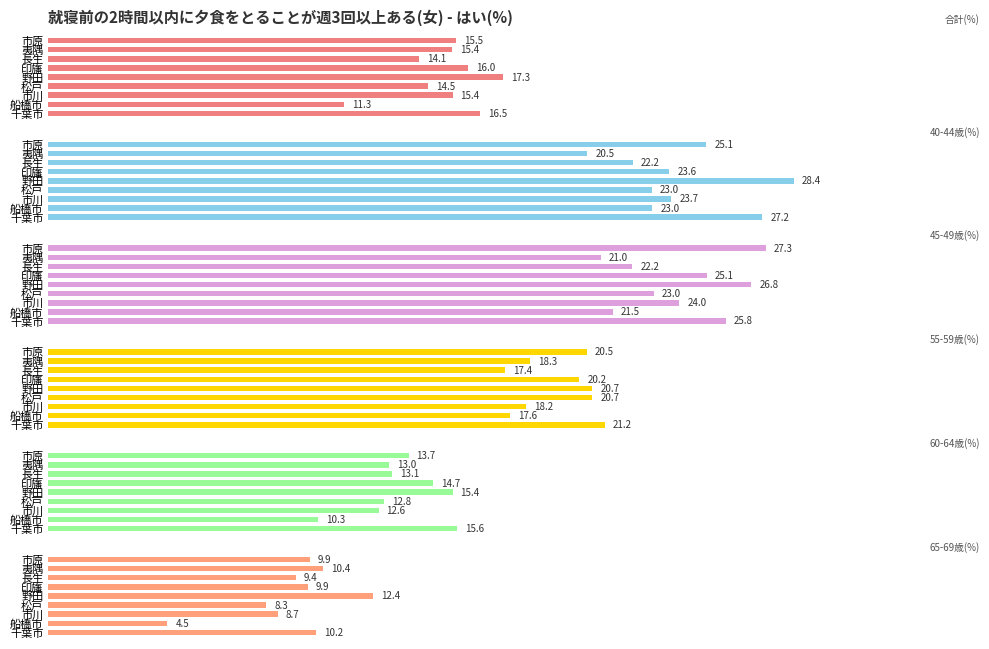

How many groups of bars are there?

9